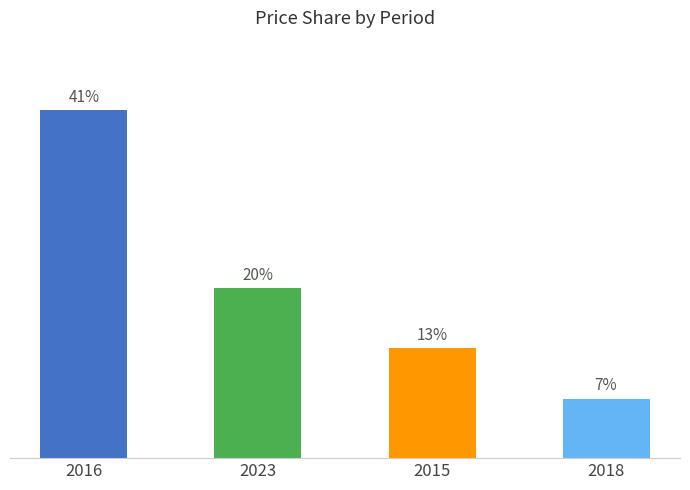

List the labels in order of value, smallest first.

2018, 2015, 2023, 2016